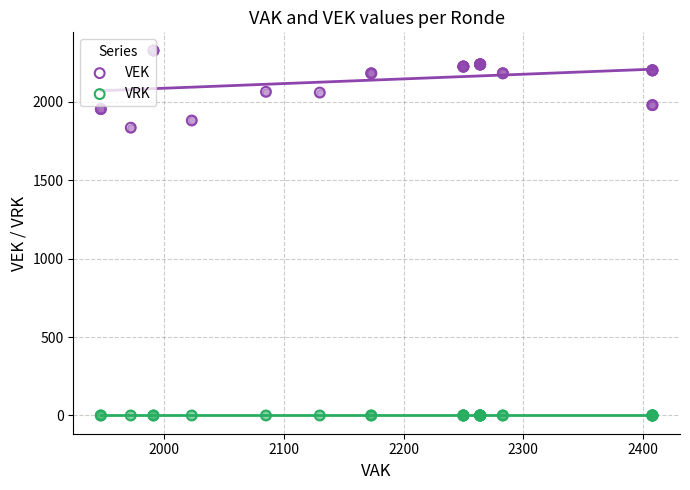

Which series has the largest total across all categories?

VEK